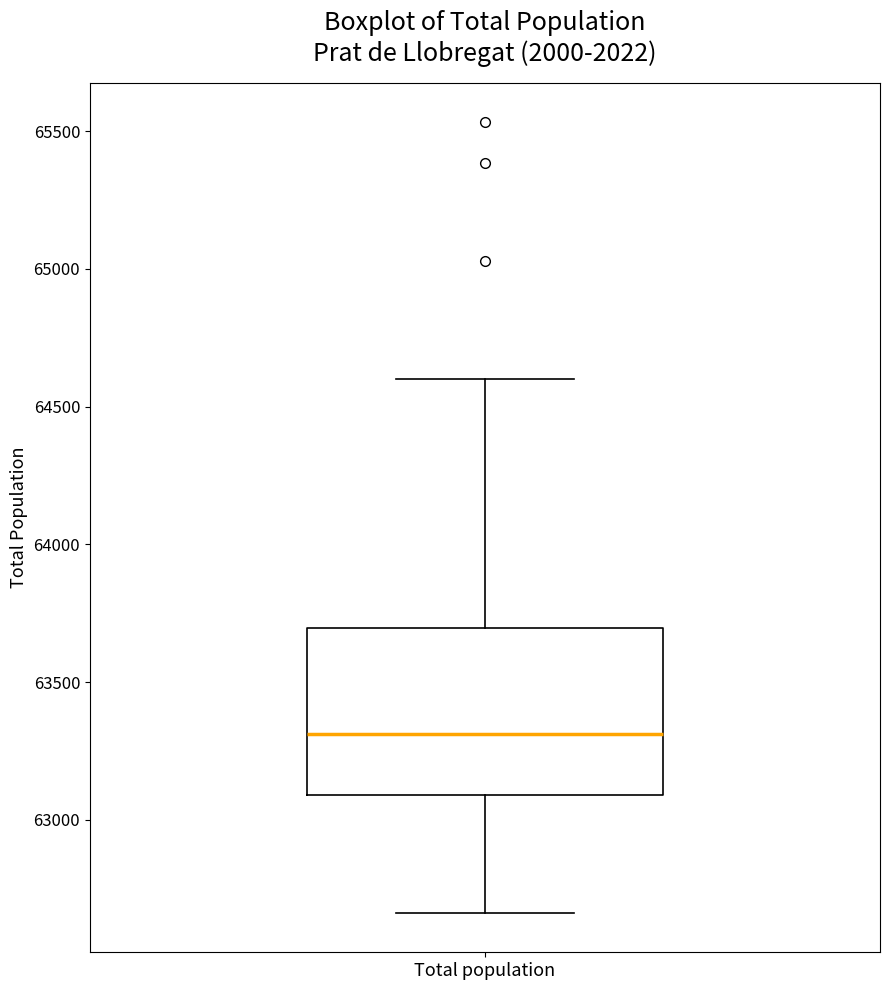

Where is the lower edge of the box for Total population on the y-axis? The values are not printed on the chart, so give them approximately, as read against the axis.

63100